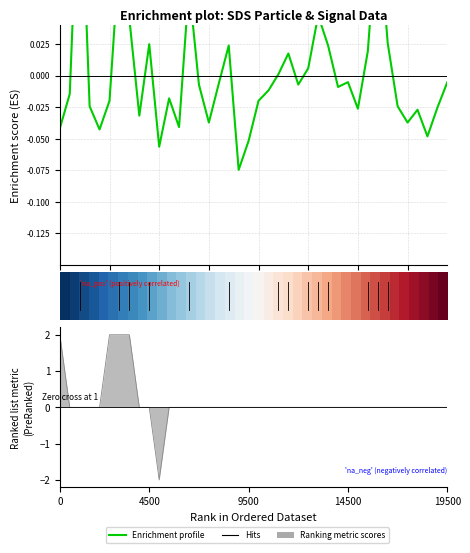

Which category has the highest value in the Enrichment profile series?

10